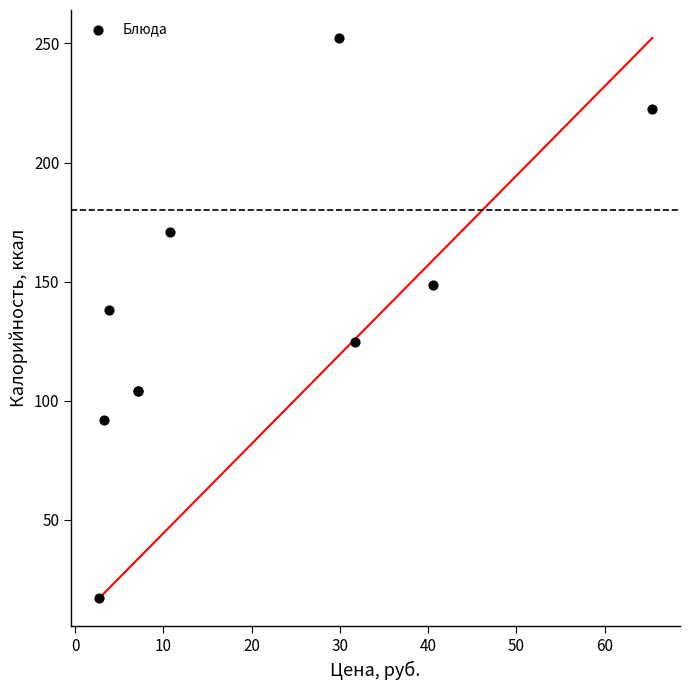

What Y value in the scatter plot is closest to 134?

138.0